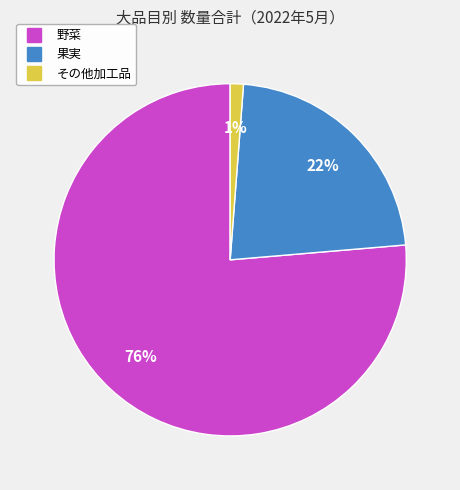

Is it true that 野菜 is 64% of the pie?

False